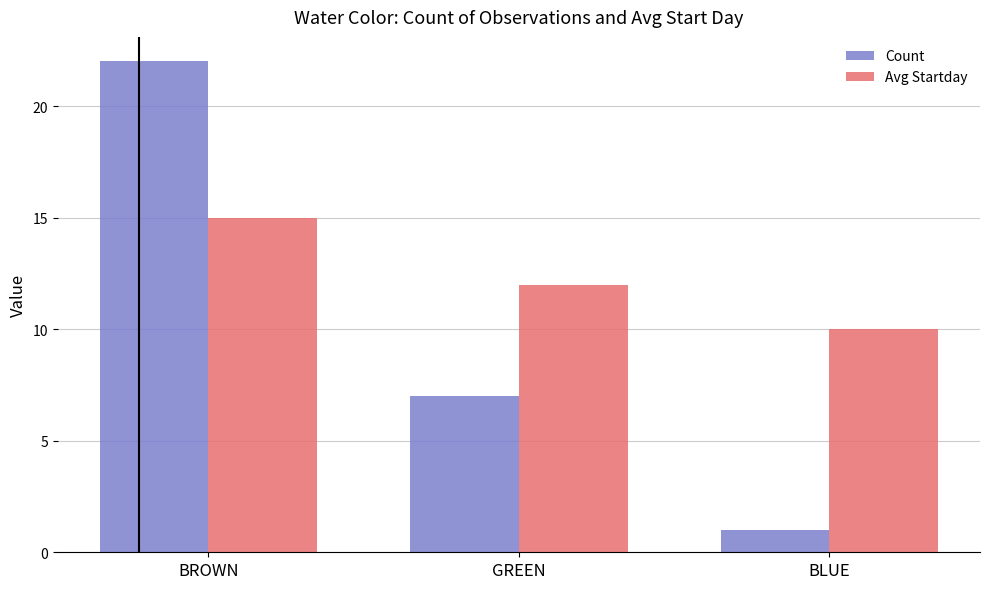

What is the minimum value for Count?

1